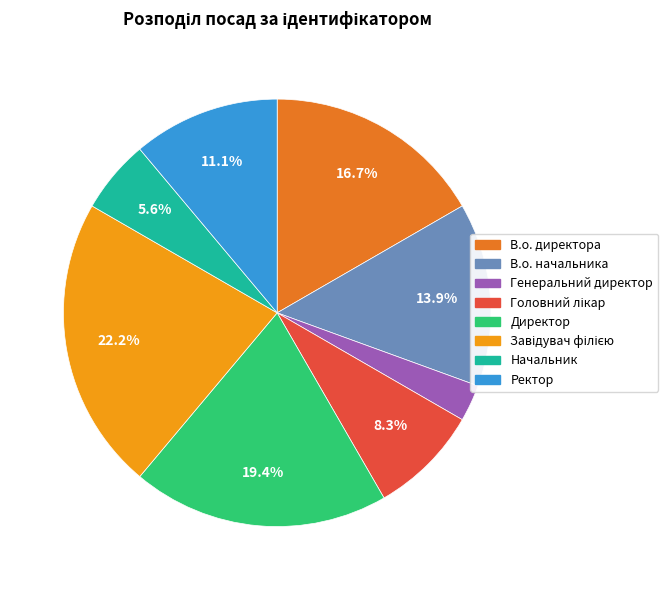

Combined, do В.о. начальника and Генеральний директор account for over 50%?

No